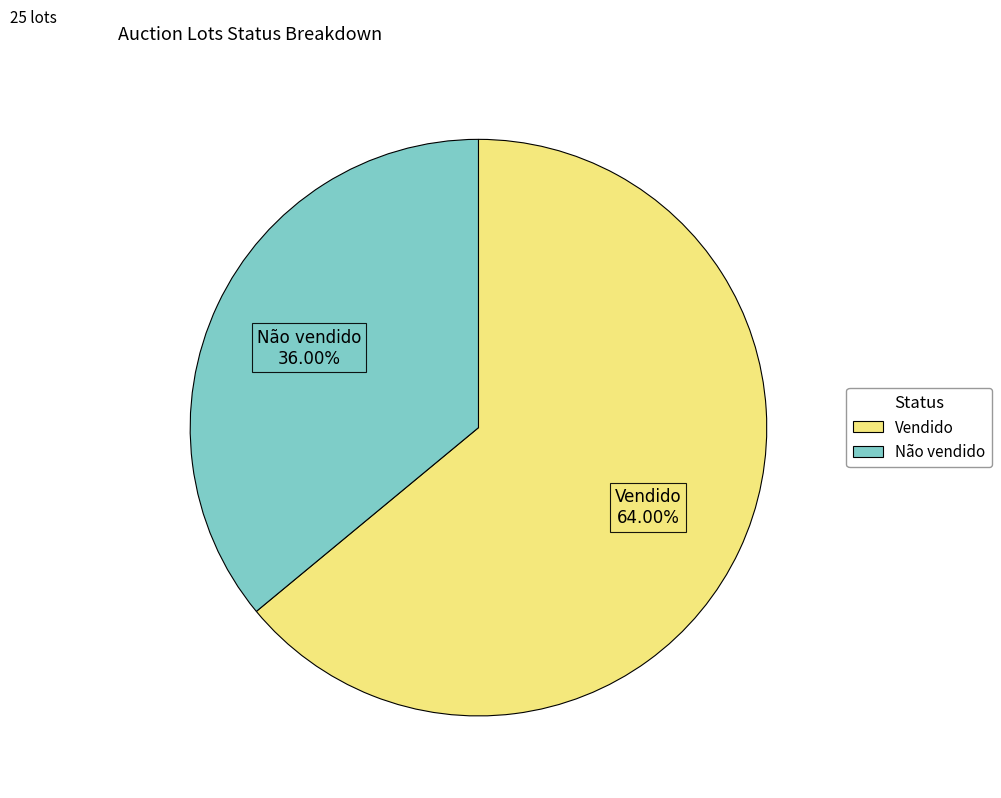

The Não vendido slice represents 36% of the pie. True or false?

True